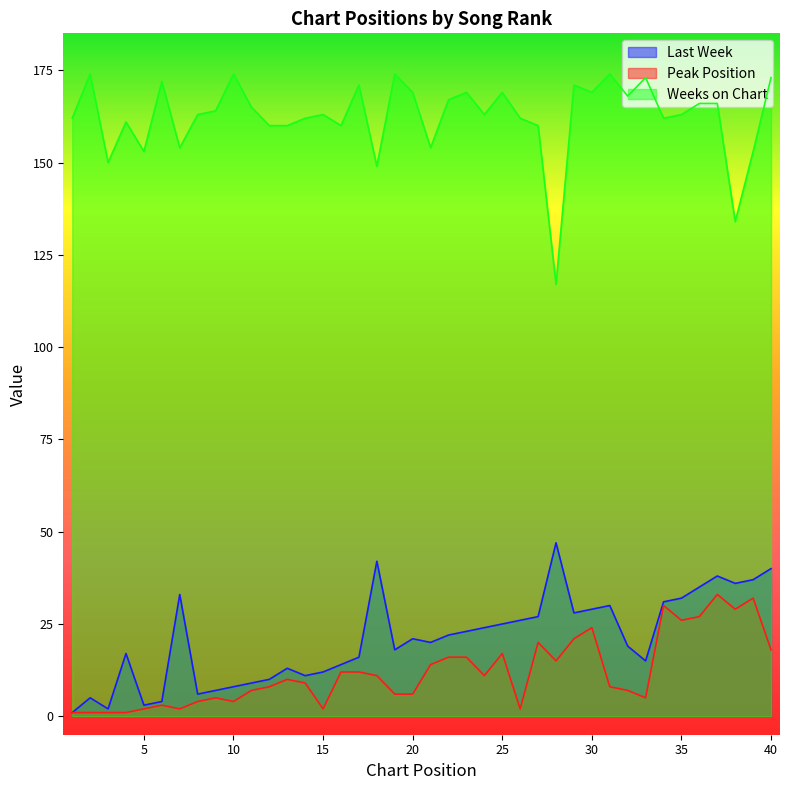

Which series changed the most between 18 and 33?

Last Week